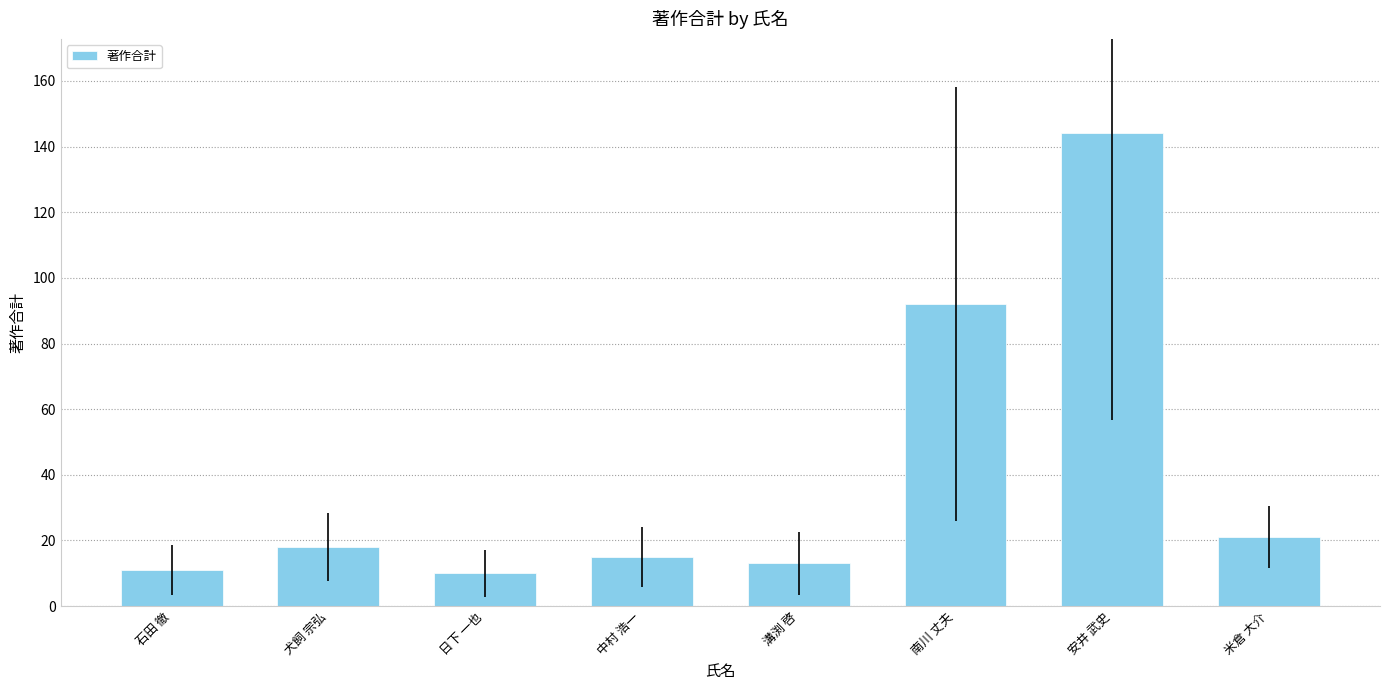

The chart shows a value of 8 at 米倉 大介. True or false?

False